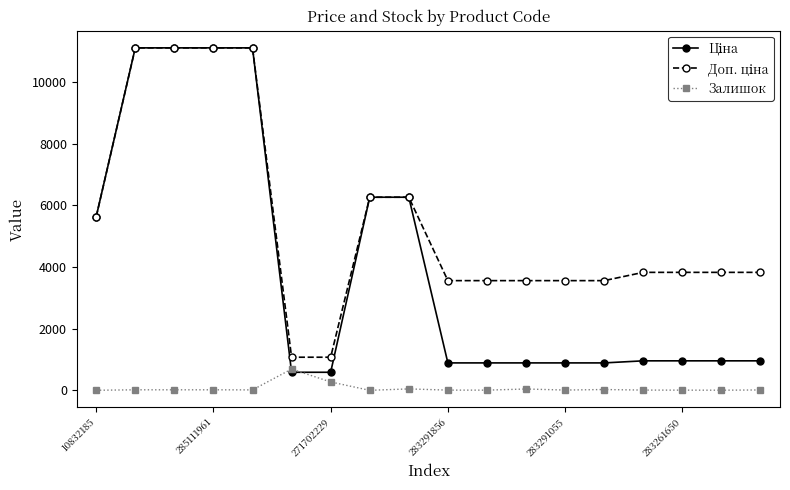

What is the greatest value displayed?

11113.6